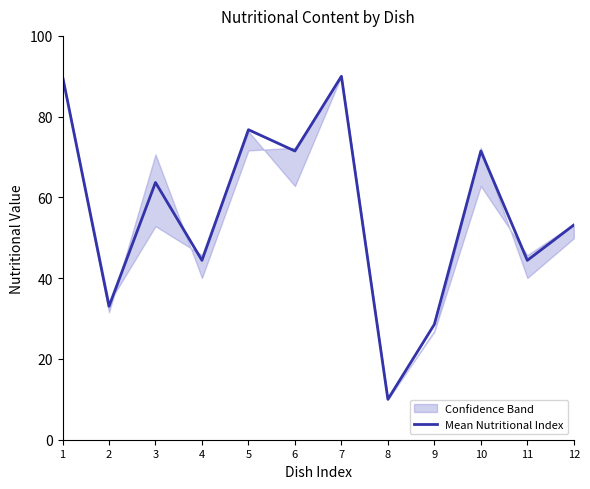

What is the approximate value at 6?

71.5